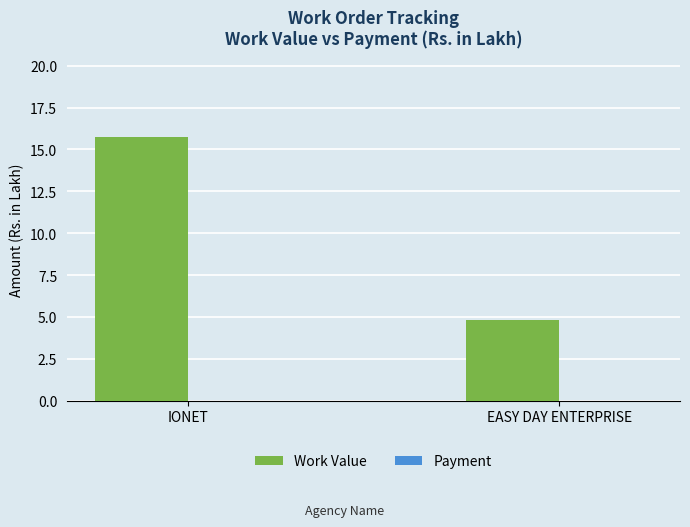

Where does the data first go above 15?

IONET